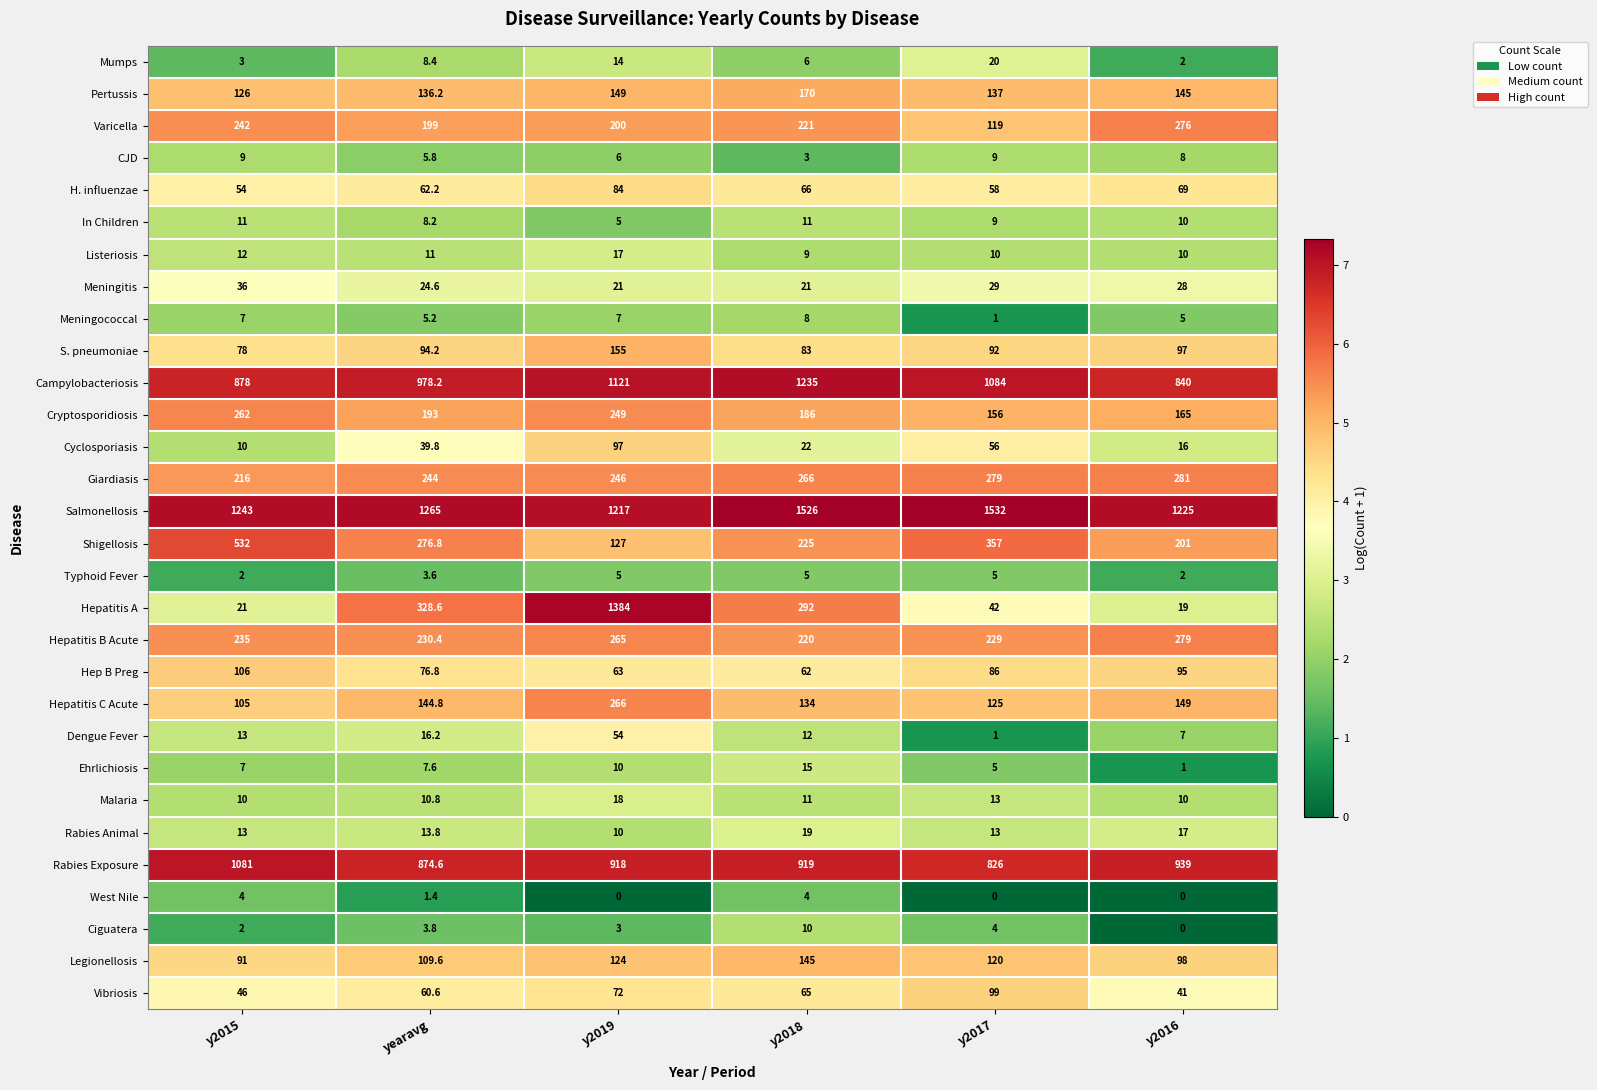

What is the highest value of the Varicella series?

276.0